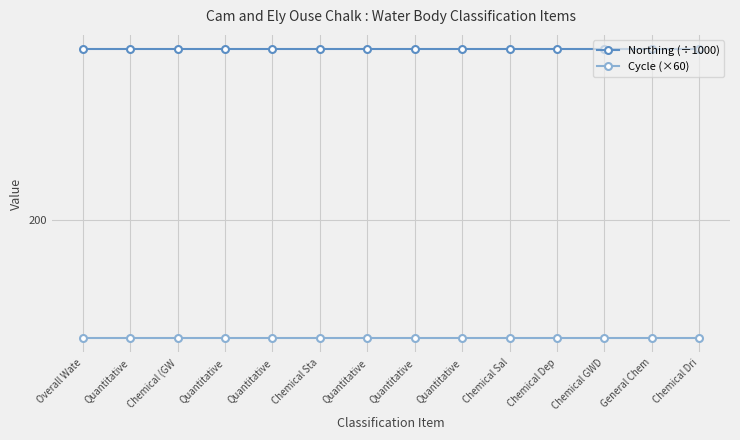

What is the value of the Cycle (×60) point at the 9th from the left?

180.0